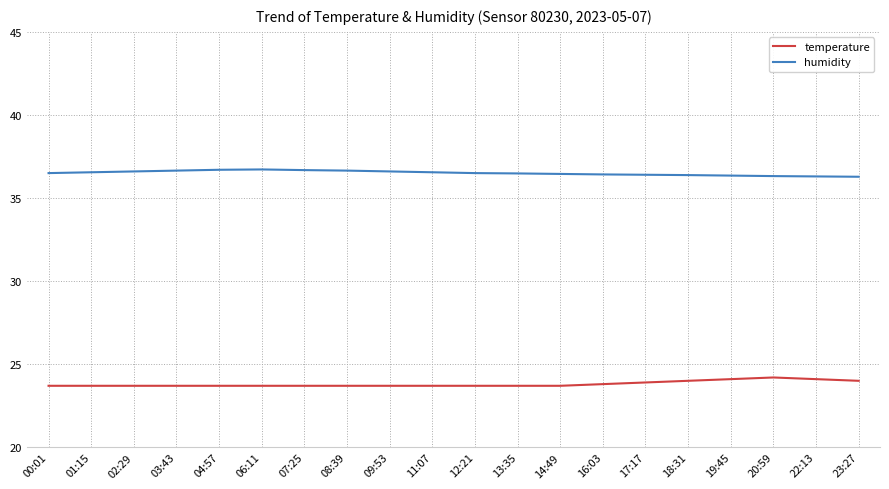

The value of temperature at 11:07 is 23.7. True or false?

True